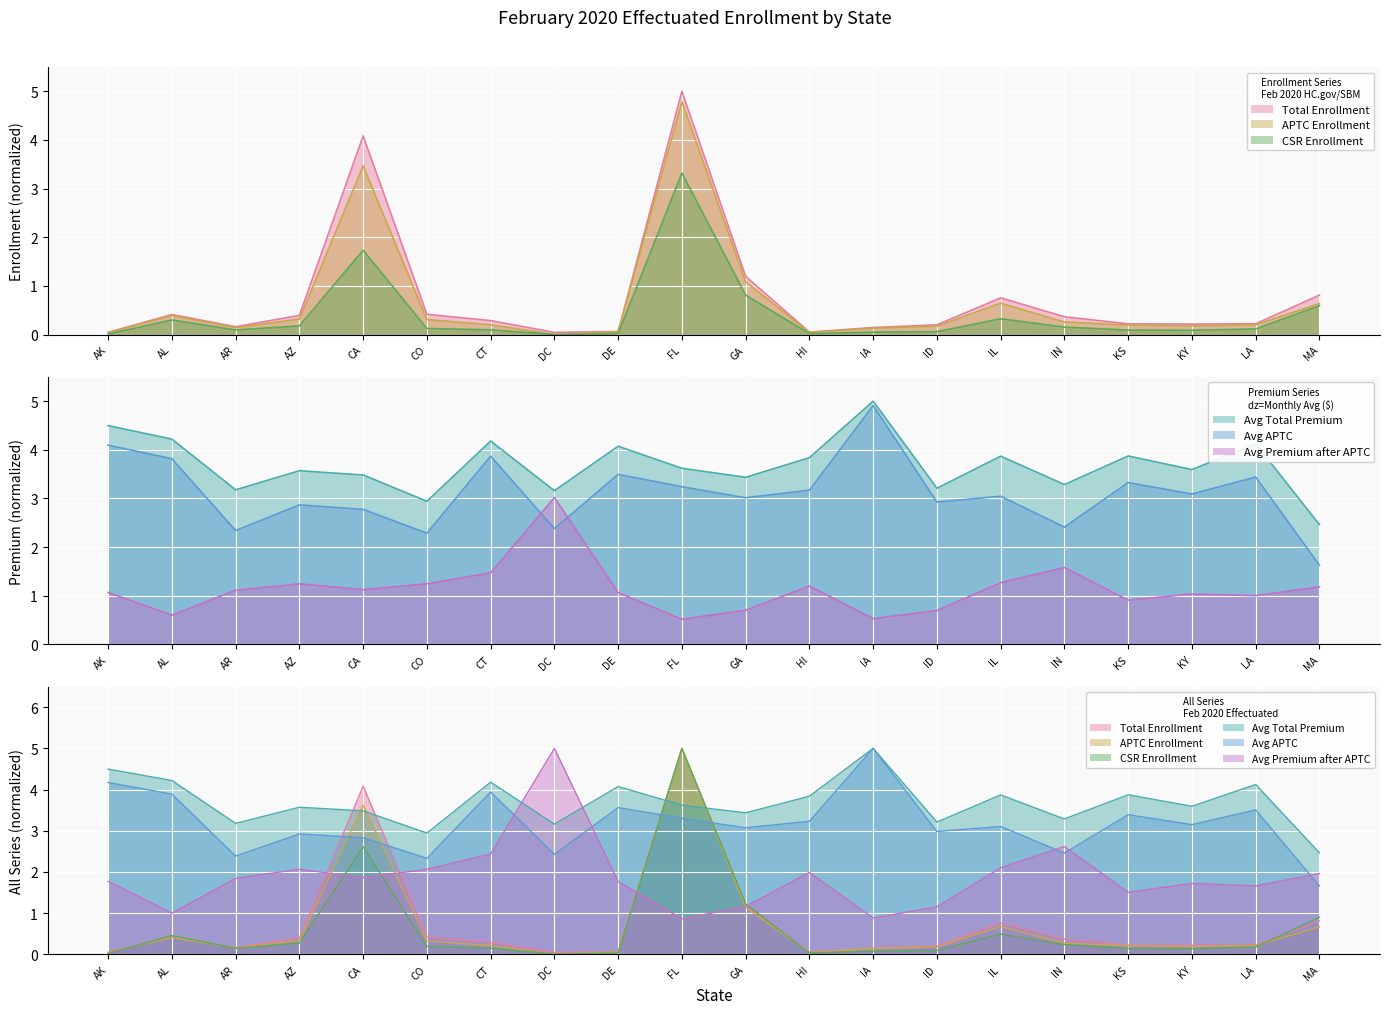

Where is the first local maximum for Avg APTC?

AZ